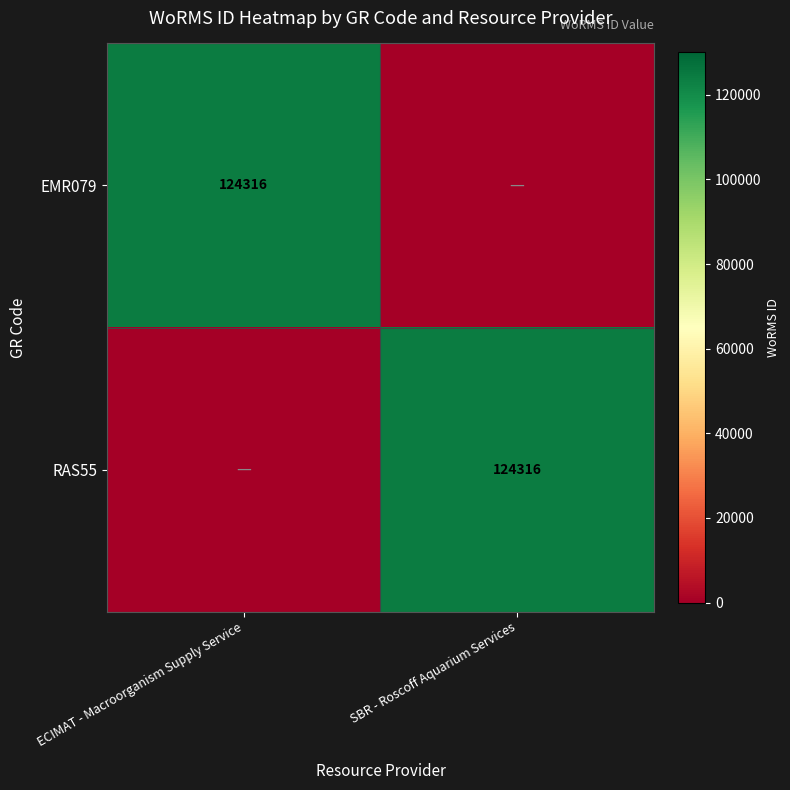

The value of RAS55 at SBR - Roscoff Aquarium Services is 172518. True or false?

False